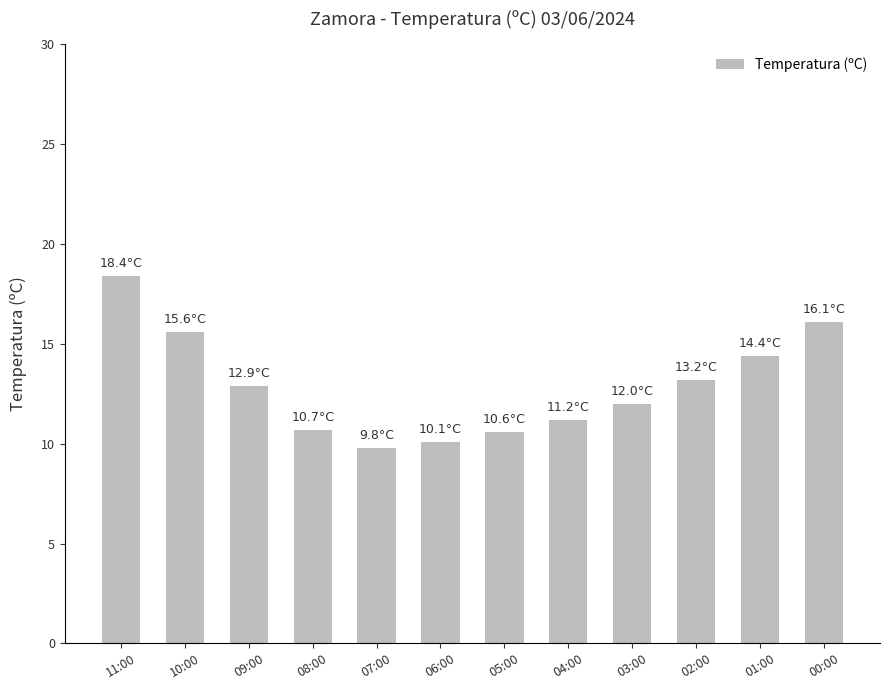

What is the sum of all values?

155.0